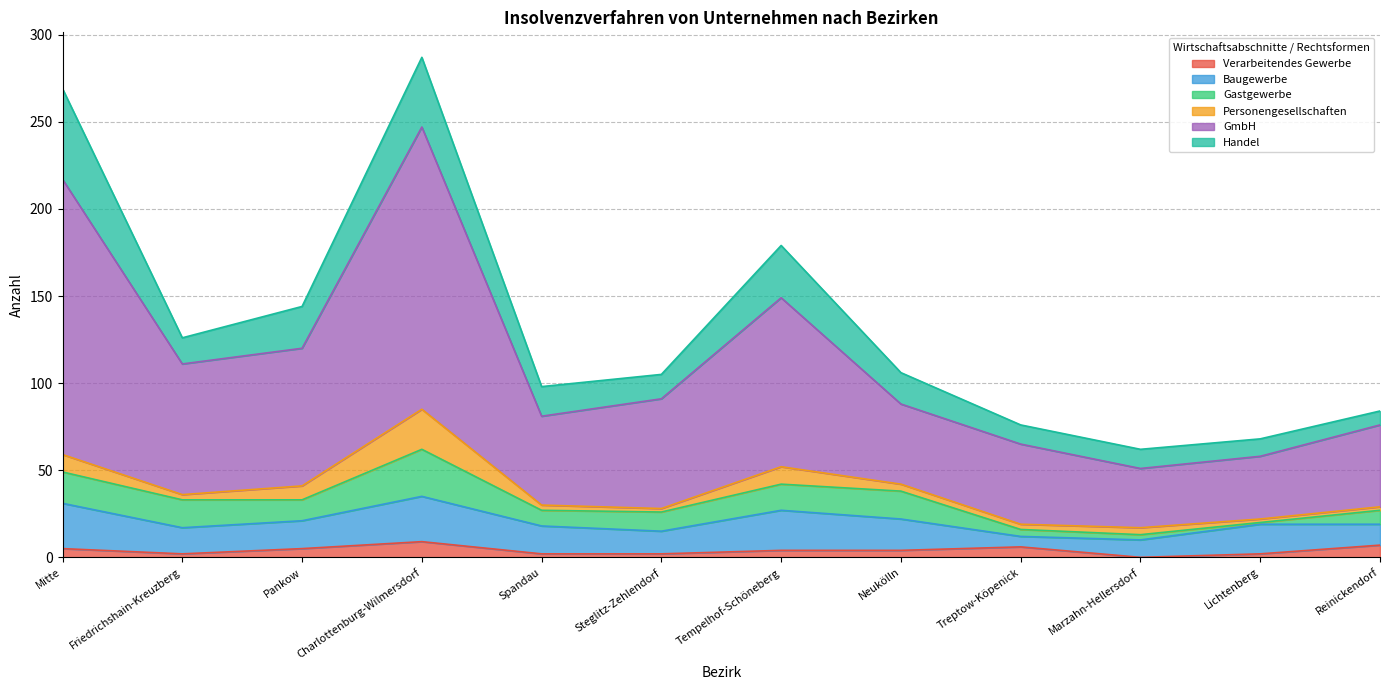

What is the total value across all series at Pankow?

144